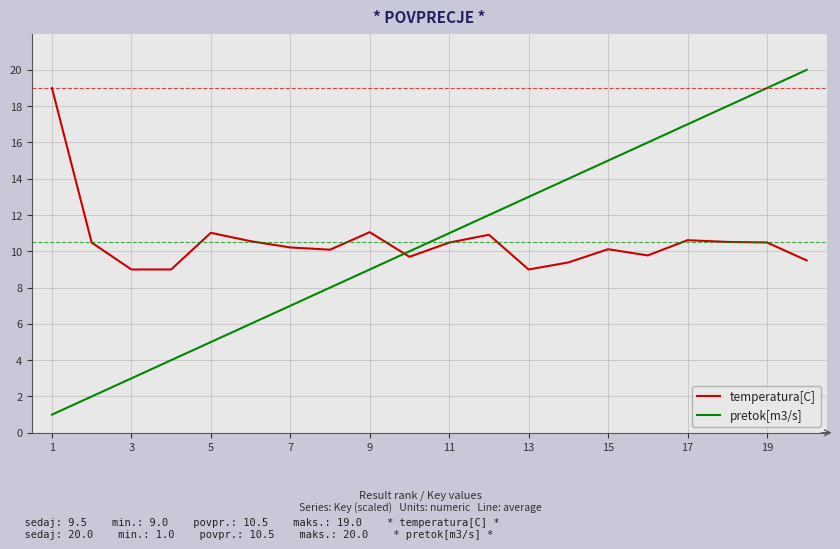

Rank the series by their maximum value, from highest to lowest.

pretok[m3/s], temperatura[C]